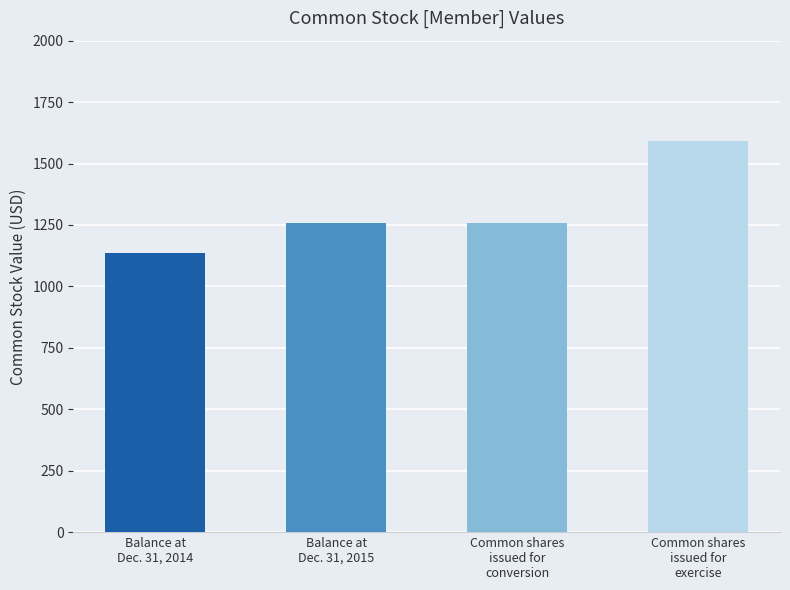

Are the bars grouped side by side (vs. stacked)?

No